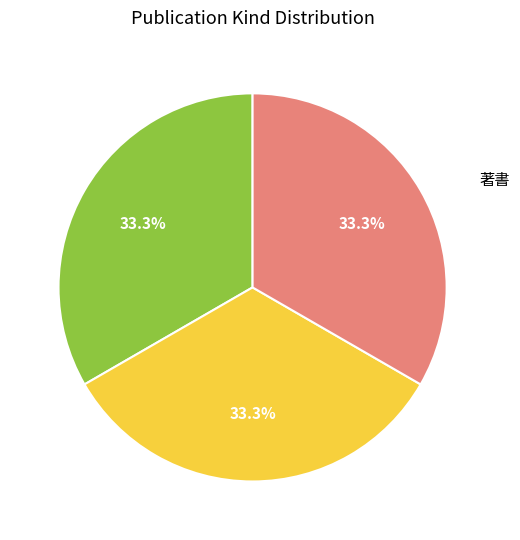

Is there a majority slice in this chart?

No